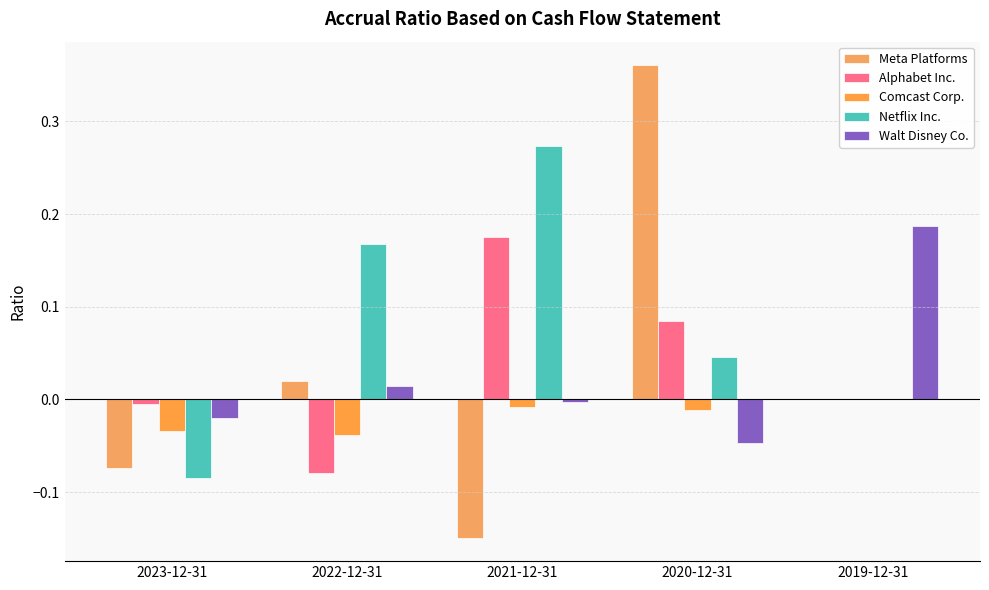

Which category has the lowest value in the Netflix Inc. series?

2023-12-31